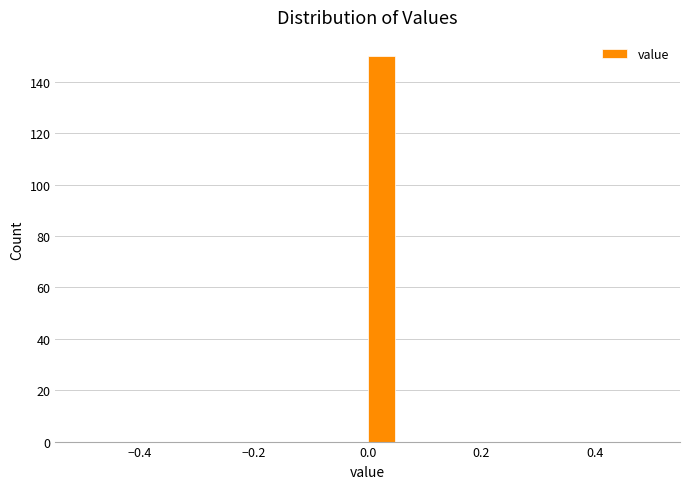

Around what value on the x-axis is the tallest bar? Give the approximate position of its centre, as read against the axis.

0.02